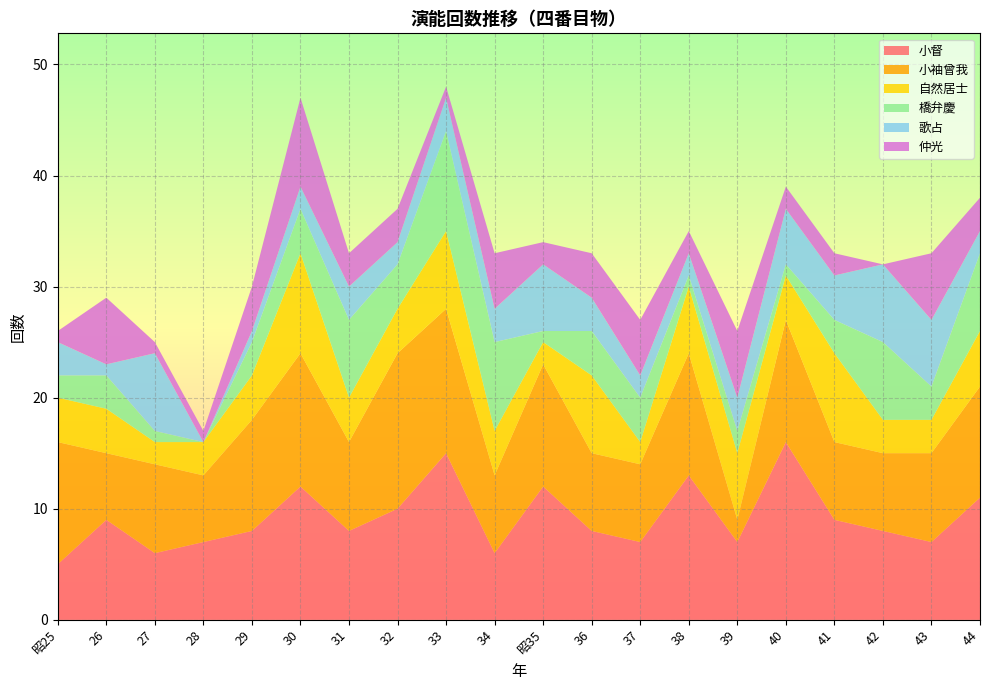

Reading left to right, list all the values displayed in this chart.

小督: 昭25=5	26=9	27=6	28=7	29=8	30=12	31=8	32=10	33=15	34=6	昭35=12	36=8	37=7	38=13	39=7	40=16	41=9	42=8	43=7	44=11
小袖曾我: 昭25=11	26=6	27=8	28=6	29=10	30=12	31=8	32=14	33=13	34=7	昭35=11	36=7	37=7	38=11	39=2	40=11	41=7	42=7	43=8	44=10
自然居士: 昭25=4	26=4	27=2	28=3	29=4	30=9	31=4	32=4	33=7	34=4	昭35=2	36=7	37=2	38=6	39=6	40=4	41=8	42=3	43=3	44=5
橋弁慶: 昭25=2	26=3	27=1	28=0	29=3	30=4	31=7	32=4	33=9	34=8	昭35=1	36=4	37=4	38=1	39=2	40=1	41=3	42=7	43=3	44=7
歌占: 昭25=3	26=1	27=7	28=0	29=1	30=2	31=3	32=2	33=3	34=3	昭35=6	36=3	37=2	38=2	39=3	40=5	41=4	42=7	43=6	44=2
仲光: 昭25=1	26=6	27=1	28=1	29=4	30=8	31=3	32=3	33=1	34=5	昭35=2	36=4	37=5	38=2	39=6	40=2	41=2	42=0	43=6	44=3